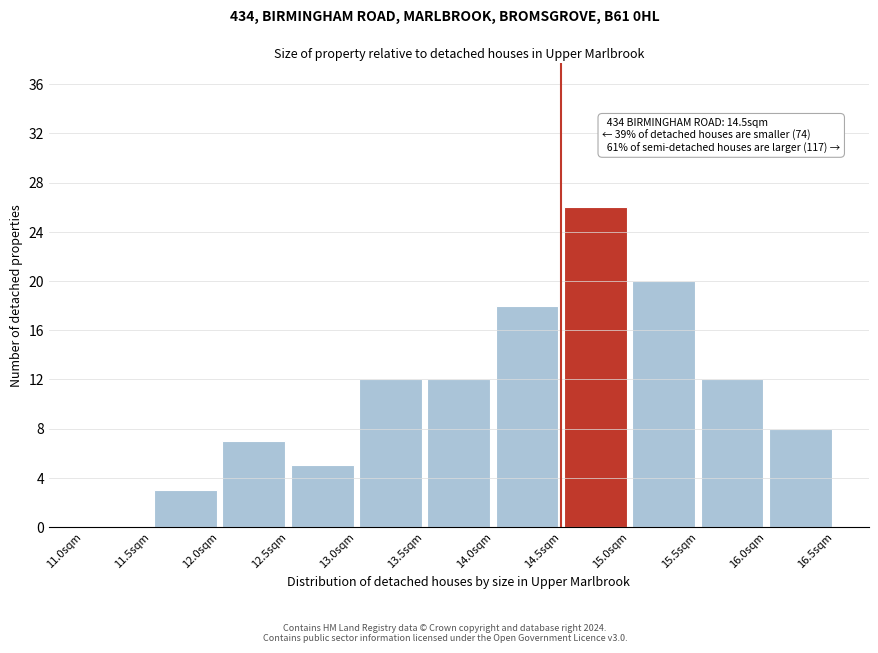

Over which range of the x-axis is the bar tallest?

14.5 to 15.0